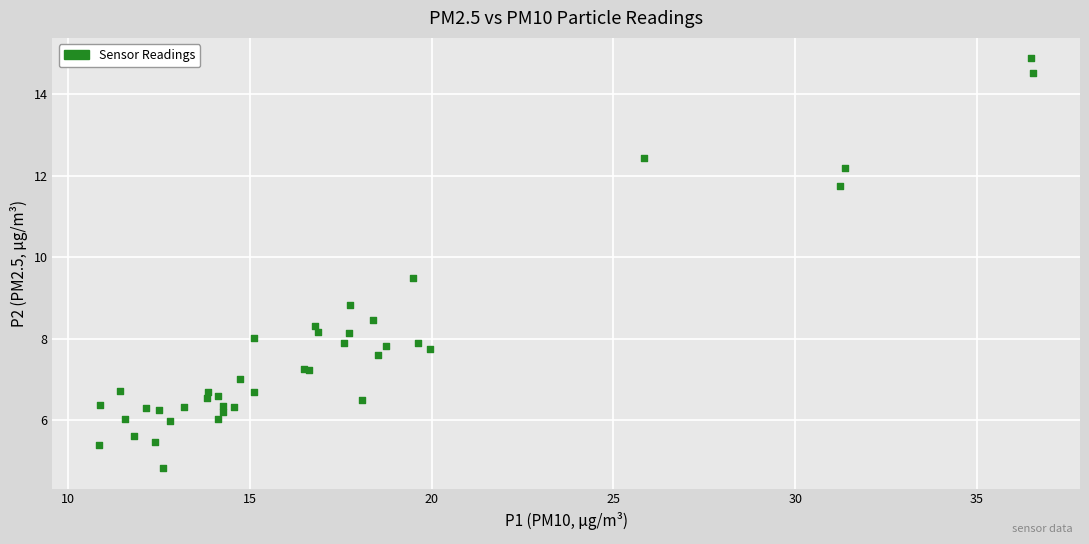

What Y value in the scatter plot is closest to 9?

8.8